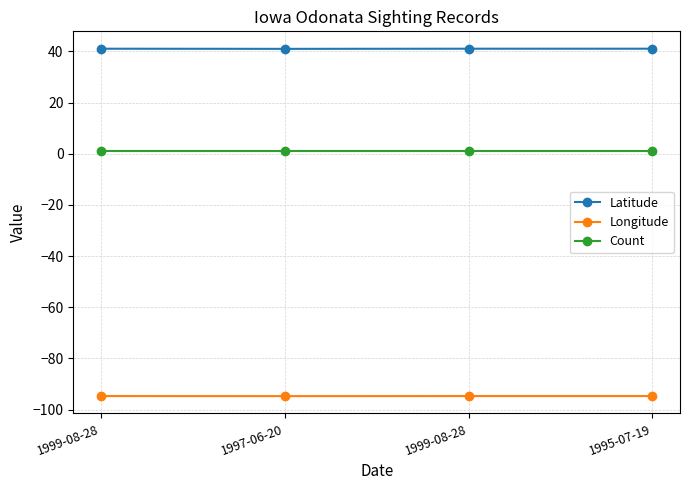

Reading left to right, what are all the values shown in this chart?

Latitude: 41.1	41.0	41.1	41.1
Longitude: -94.7	-94.7	-94.7	-94.7
Count: 1.0	1.0	1.0	1.0